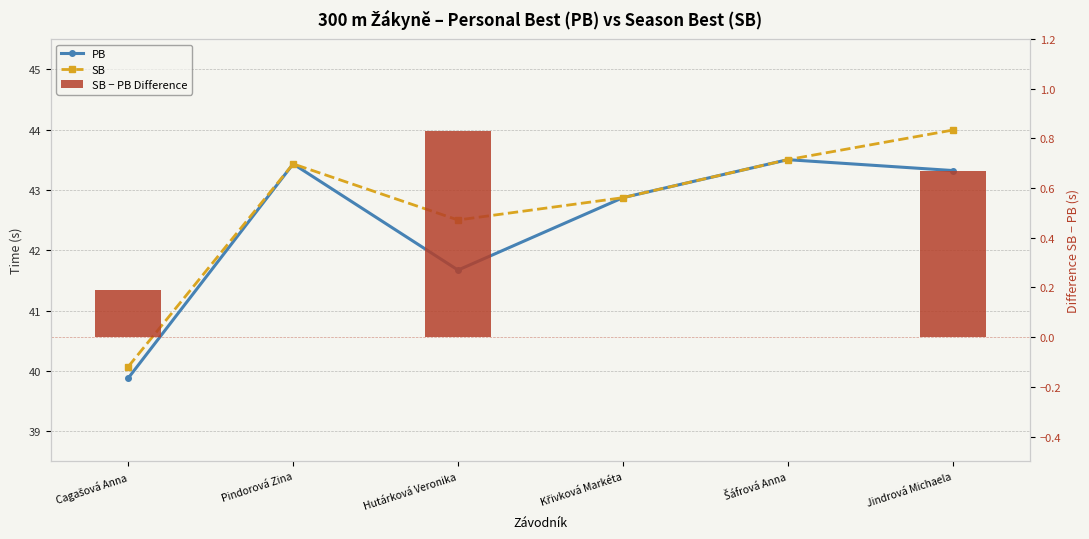

What value does the SB series have at Jindrová Michaela?

44.0